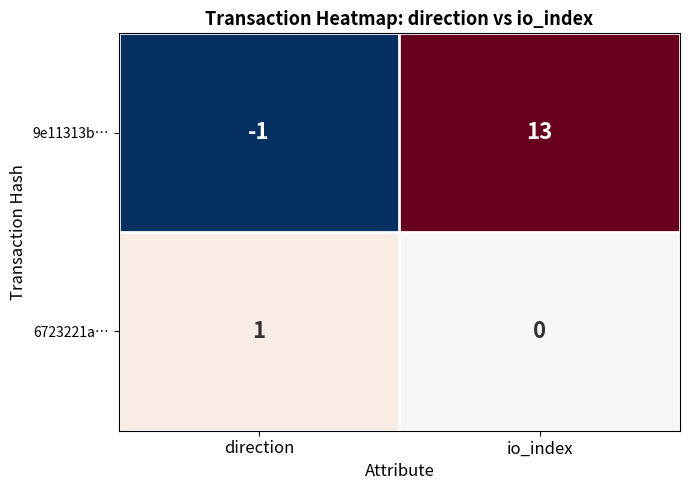

Is it true that 9e11313b… equals -1 at direction?

True